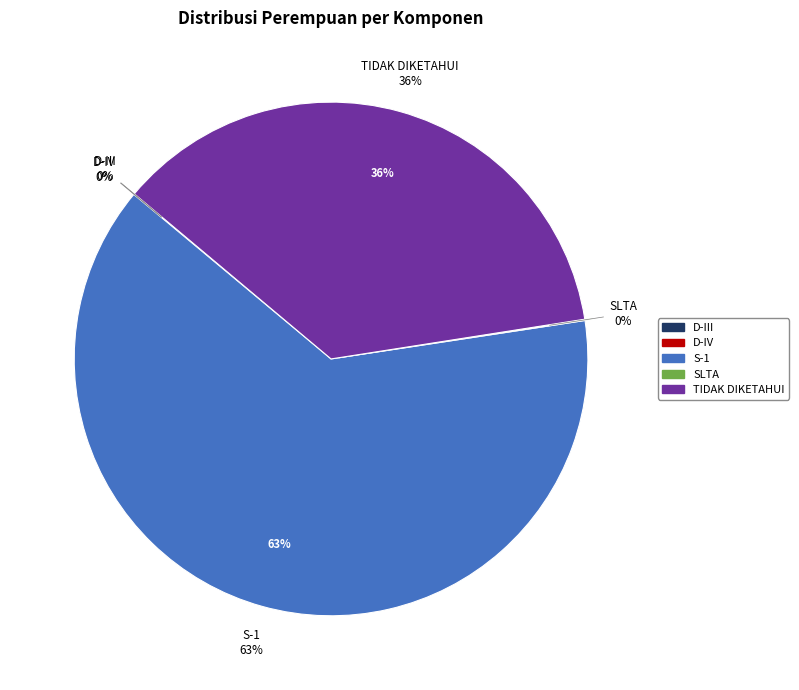

How much of the chart is everything except D-IV?

100.0%